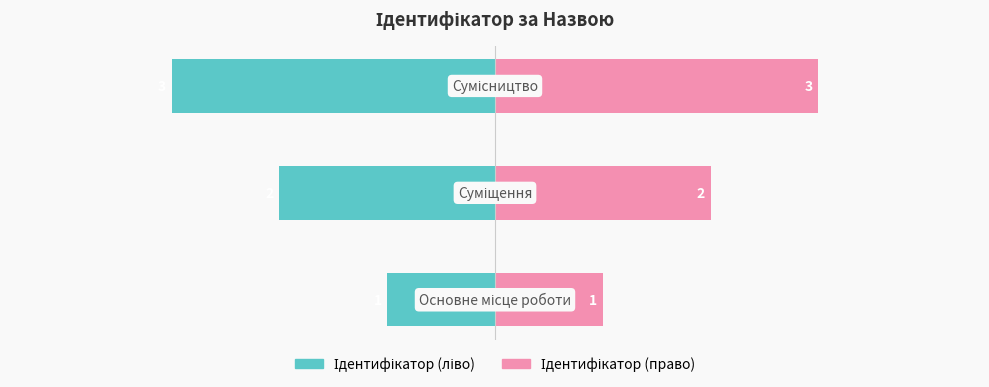

At how many categories does at least one series exceed 0?

3